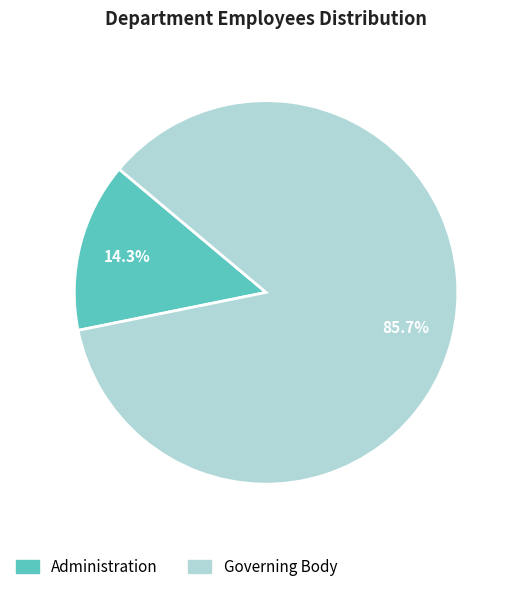

What is the total percentage of Administration and Governing Body?

100.0%